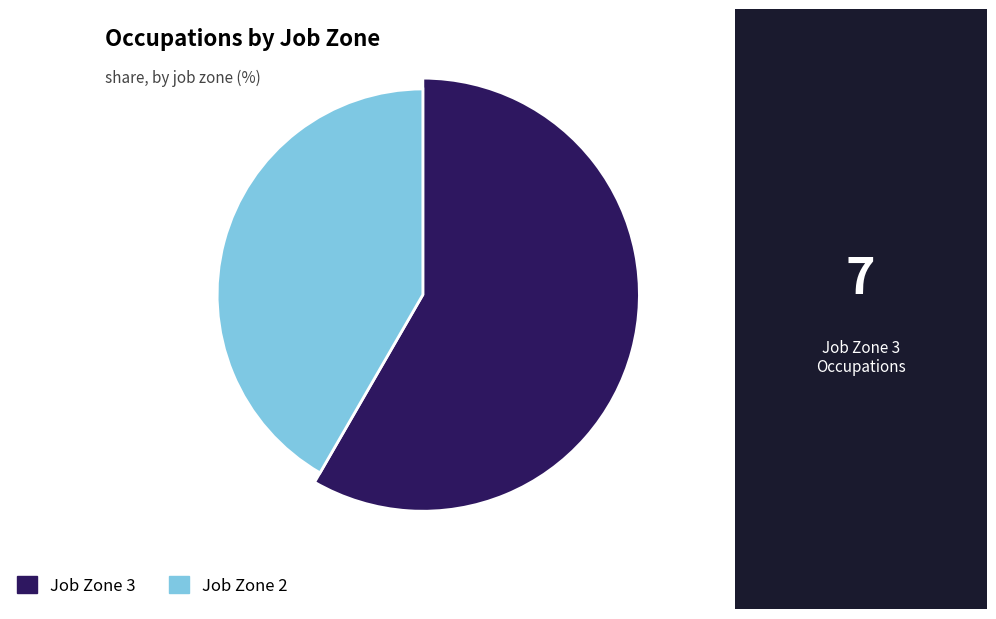

True or false: Home Appliance Repairers accounts for 1% of the total.

False